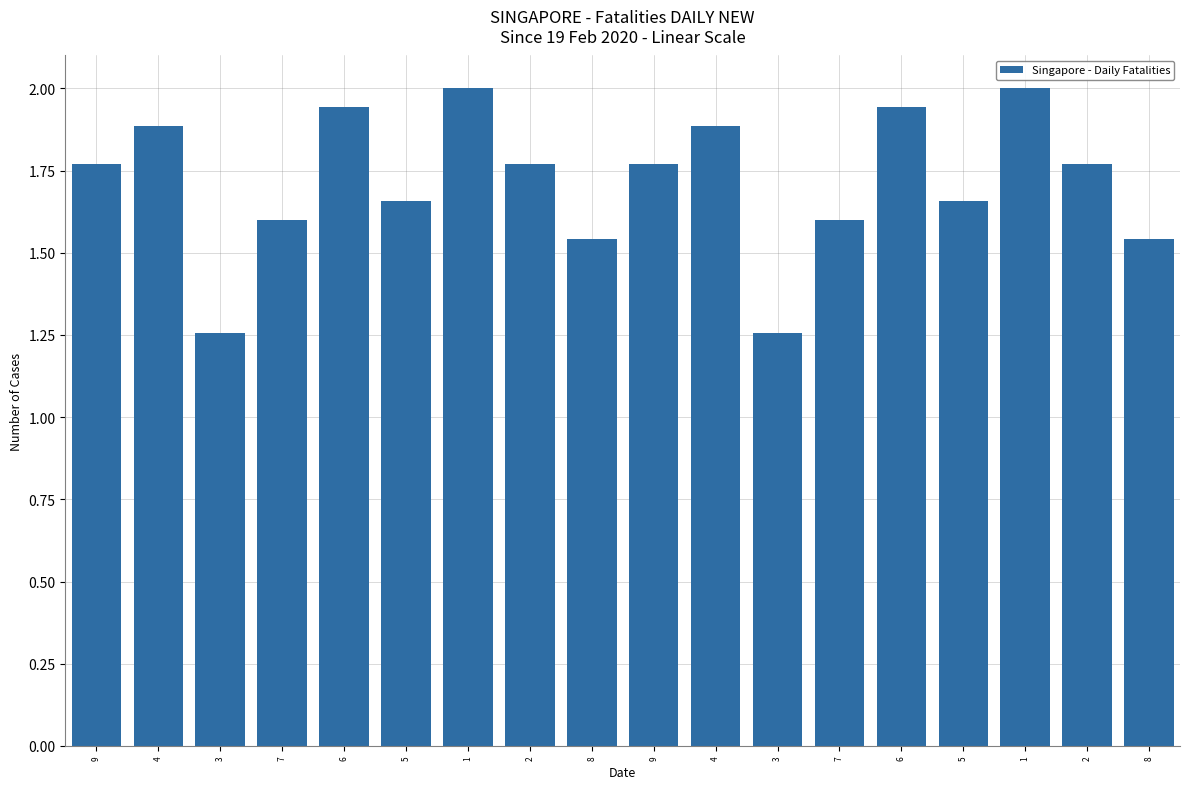

Reading left to right, what are all the values shown in this chart?

1.8	1.9	1.3	1.6	1.9	1.7	2.0	1.8	1.5	1.8	1.9	1.3	1.6	1.9	1.7	2.0	1.8	1.5